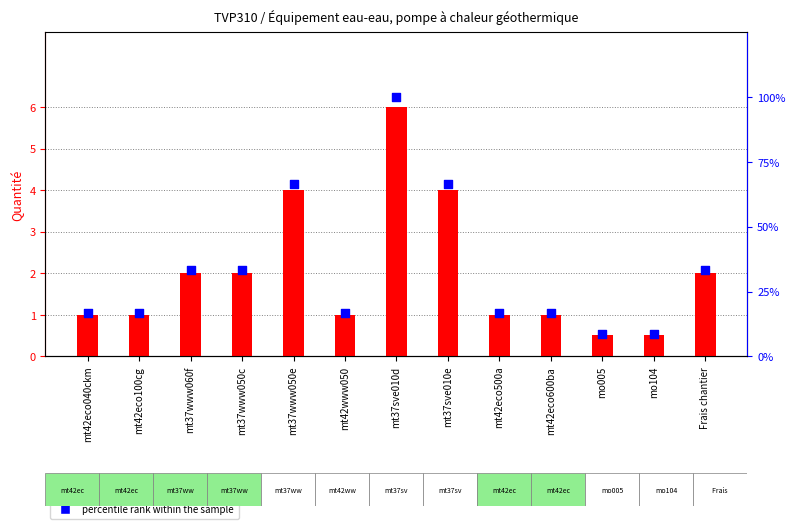

Is the value of count at mt37sve010d greater than the value of percentile rank within the sample at mo104?

No